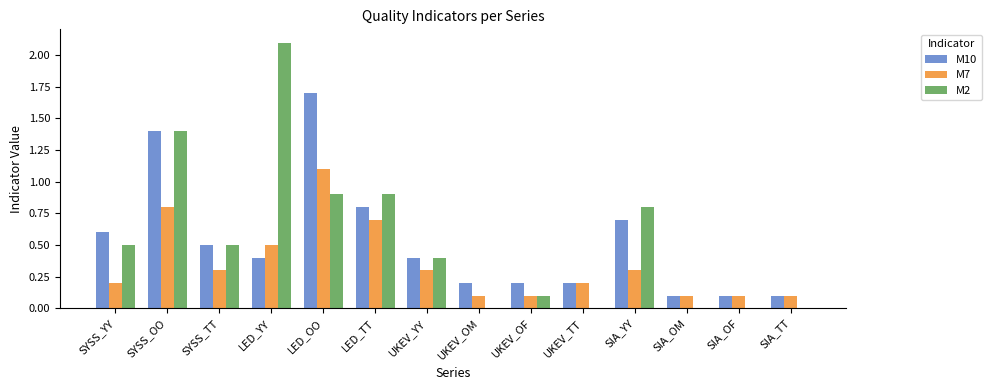

Is the value of M10 at UKEV_TT greater than the value of M2 at SIA_YY?

No